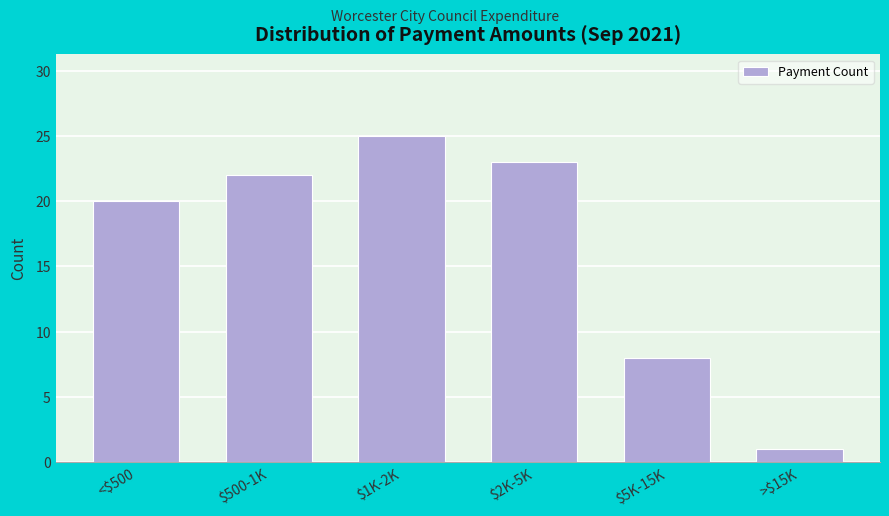

Reading left to right, what are all the values shown in this chart?

20	22	25	23	8	1